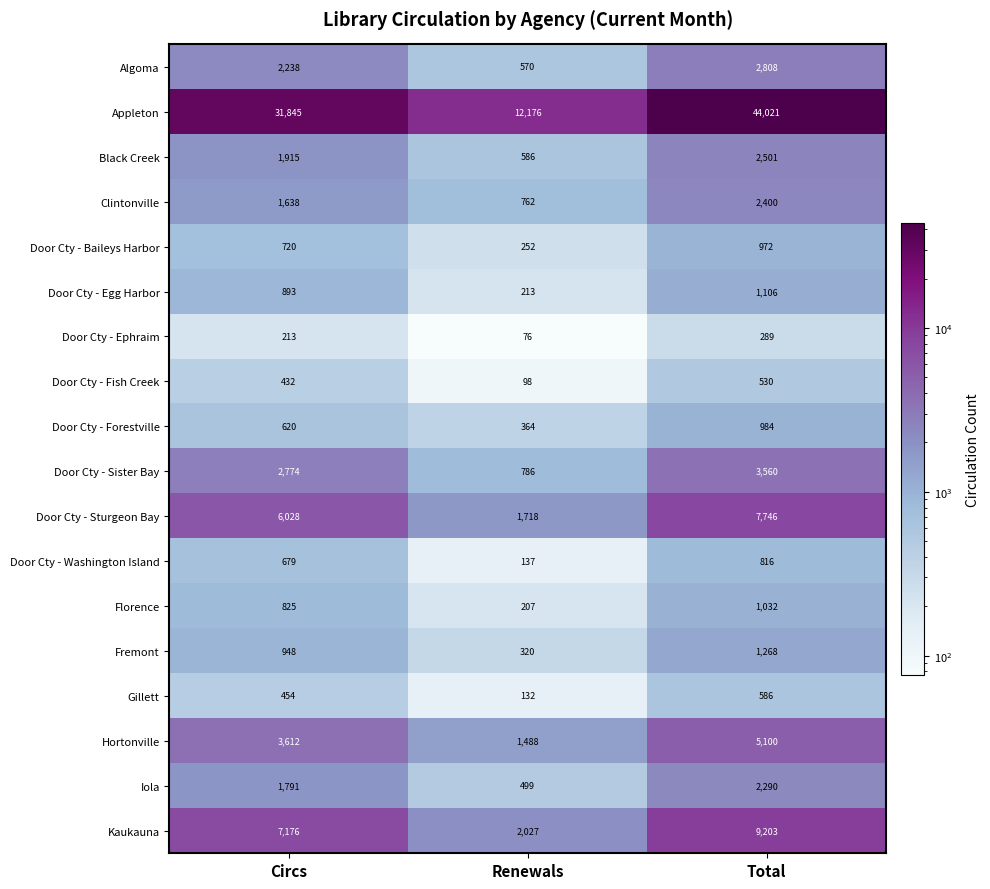

At which label is Clintonville closest to 1581?

Circs